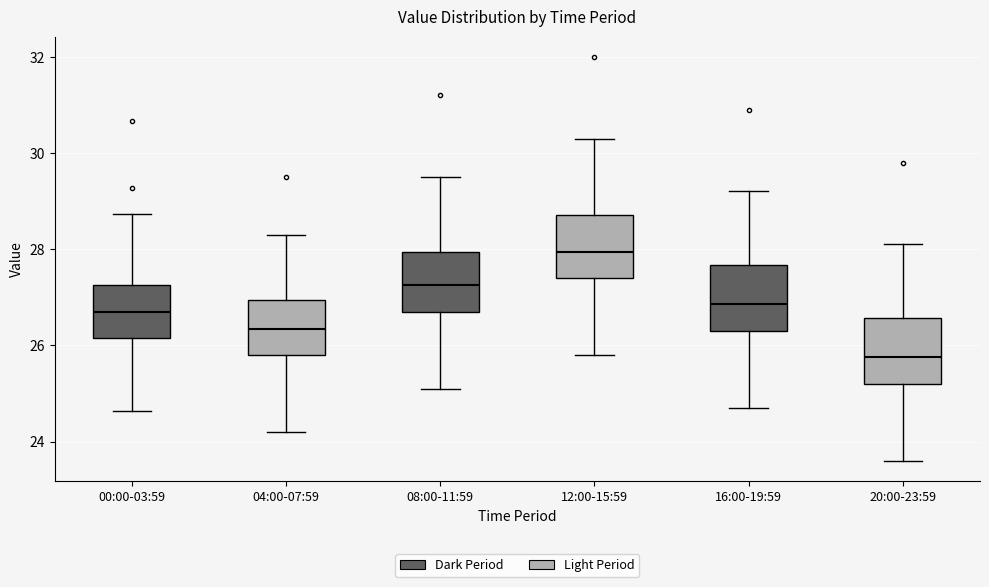

Reading left to right, transcribe this box plot: for each box, give where its median line is, the range the box spans, and where its two whiskers end, as read against the y-axis. The values are not printed on the chart, so give them approximately, as read against the axis.

00:00-03:59: median 26.8, box 26.2 to 27.2, whiskers 24.6 to 28.8
04:00-07:59: median 26.4, box 25.8 to 27.0, whiskers 24.2 to 28.4
08:00-11:59: median 27.2, box 26.8 to 28.0, whiskers 25.2 to 29.6
12:00-15:59: median 28.0, box 27.4 to 28.8, whiskers 25.8 to 30.4
16:00-19:59: median 26.8, box 26.4 to 27.6, whiskers 24.8 to 29.2
20:00-23:59: median 25.8, box 25.2 to 26.6, whiskers 23.6 to 28.2